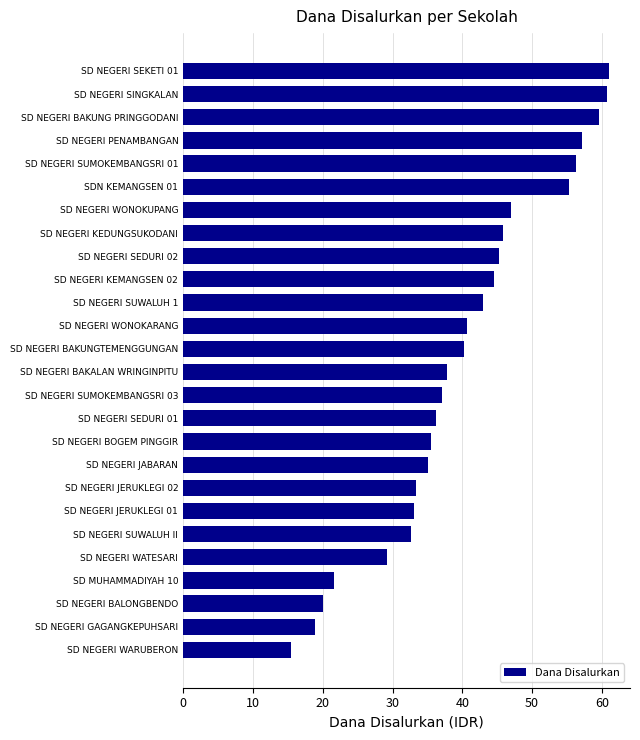

Between SD MUHAMMADIYAH 10 and SD NEGERI BALONGBENDO, which is larger?

SD MUHAMMADIYAH 10